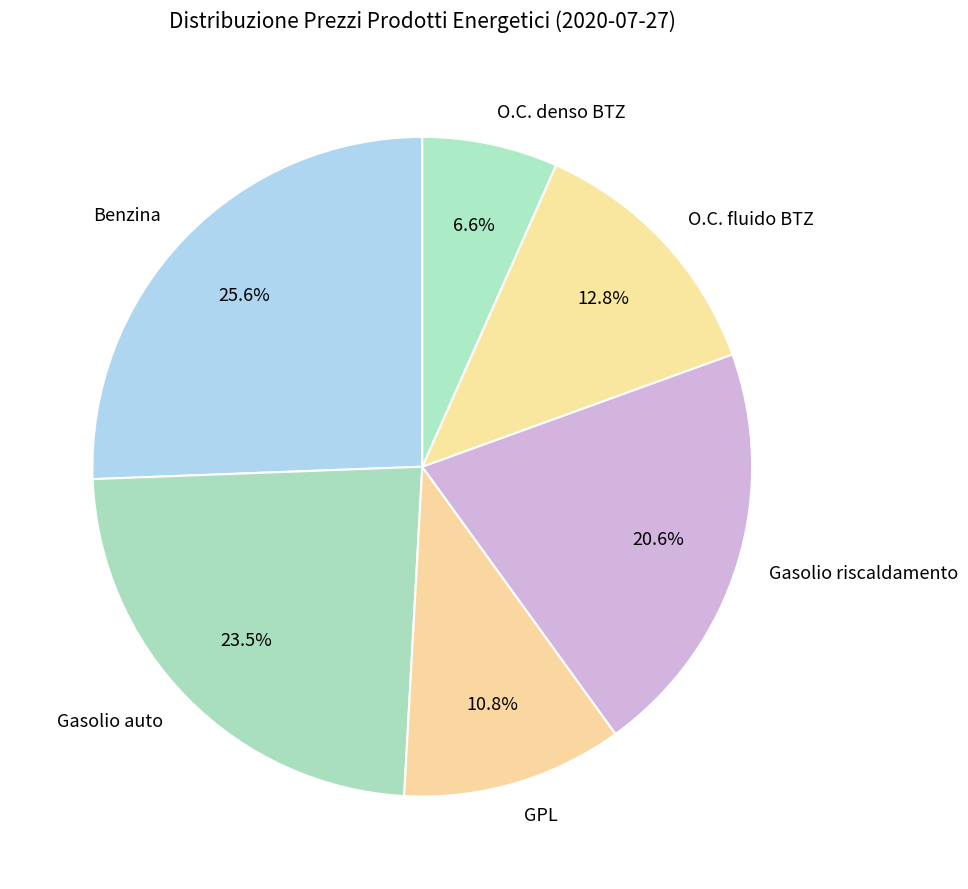

How much of the chart is everything except Gasolio auto?

76.5%